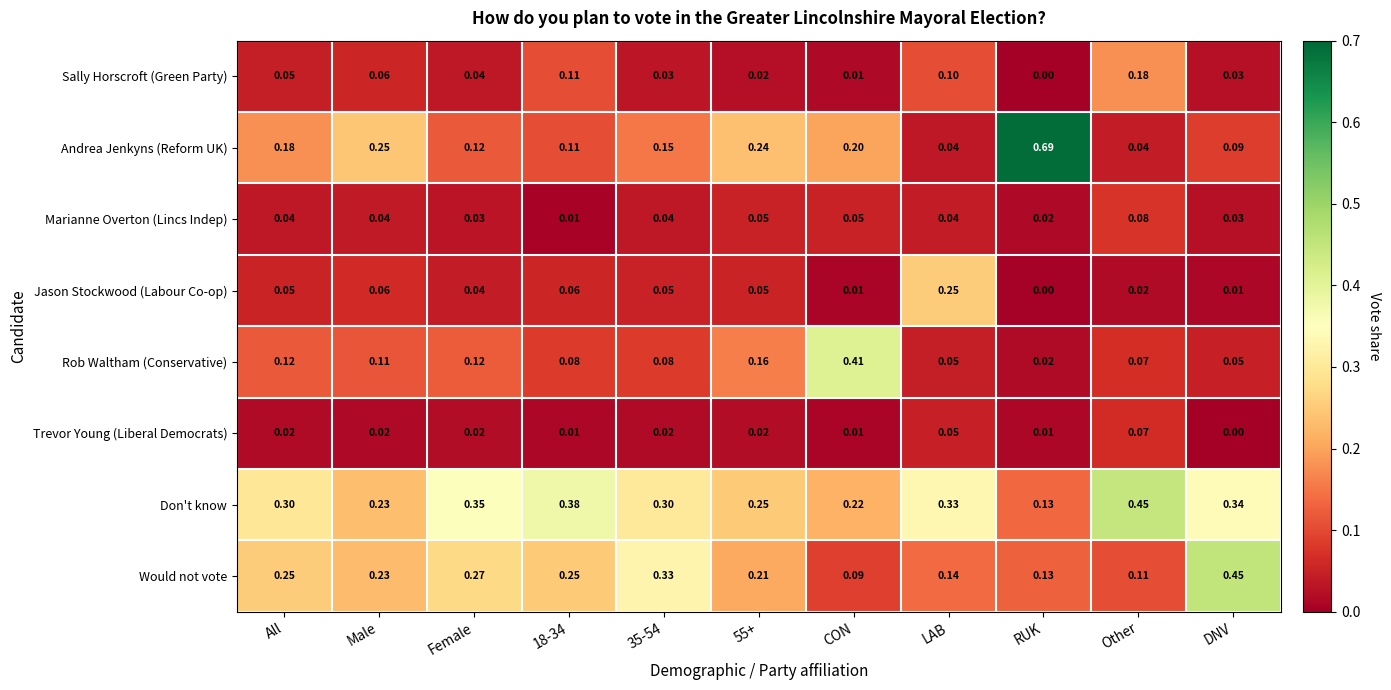

What is the total value across all series at LAB?

1.0